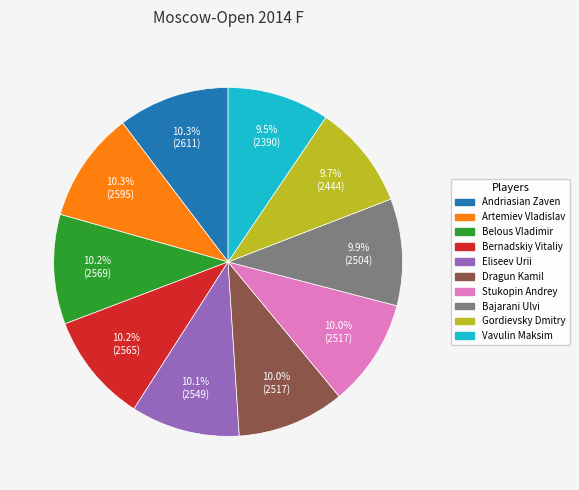

Does any single category account for the majority?

No